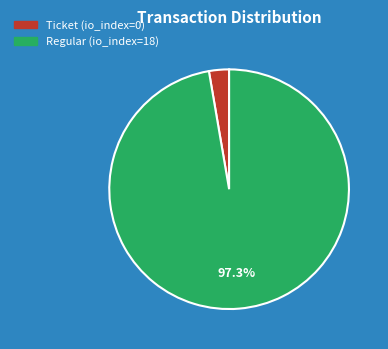

To the nearest percent, what is the difference between the largest and smallest slice percentages?

95%